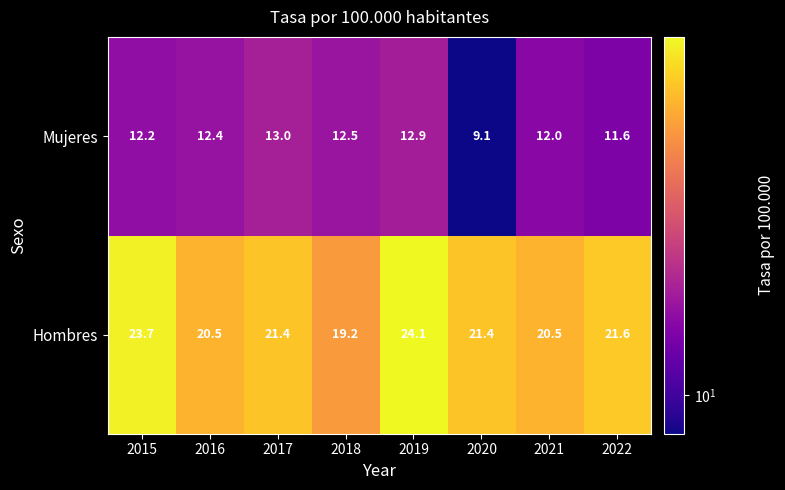

At which category is the sum across all series the highest?

2019